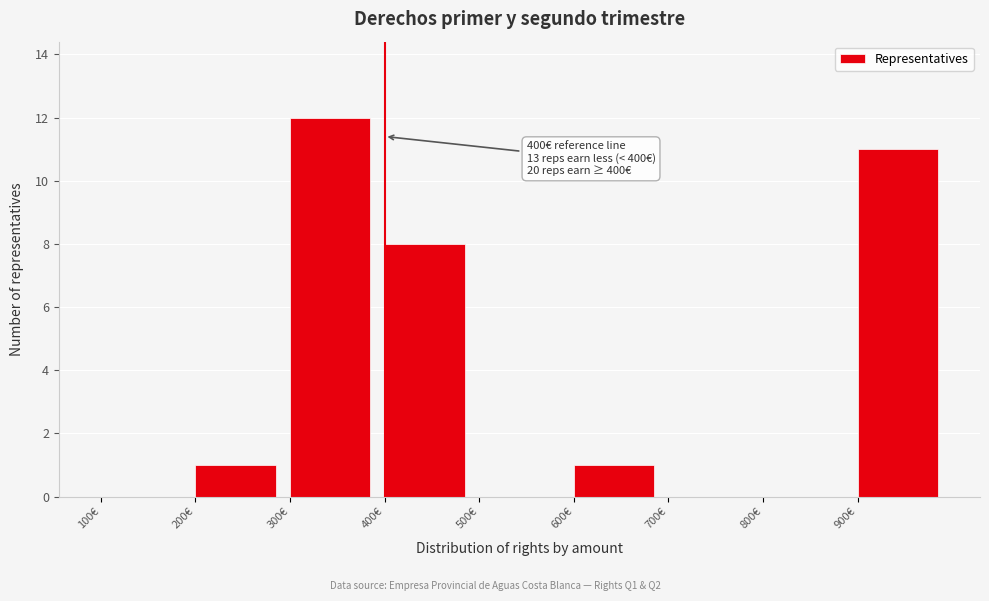

Which range on the x-axis has the tallest bar?

300 to 400